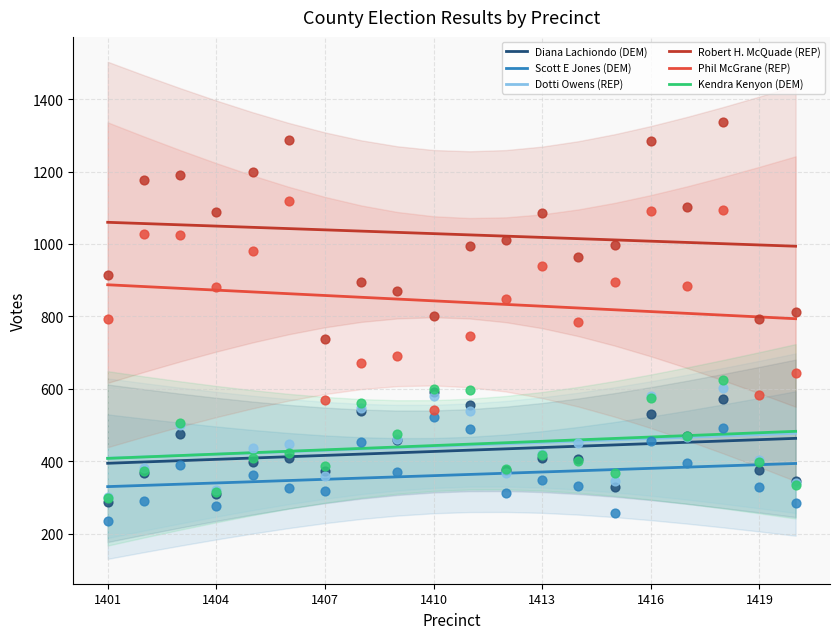

Is the value of Diana Lachiondo (DEM) at 1416 greater than the value of Phil McGrane (REP) at 1413?

No